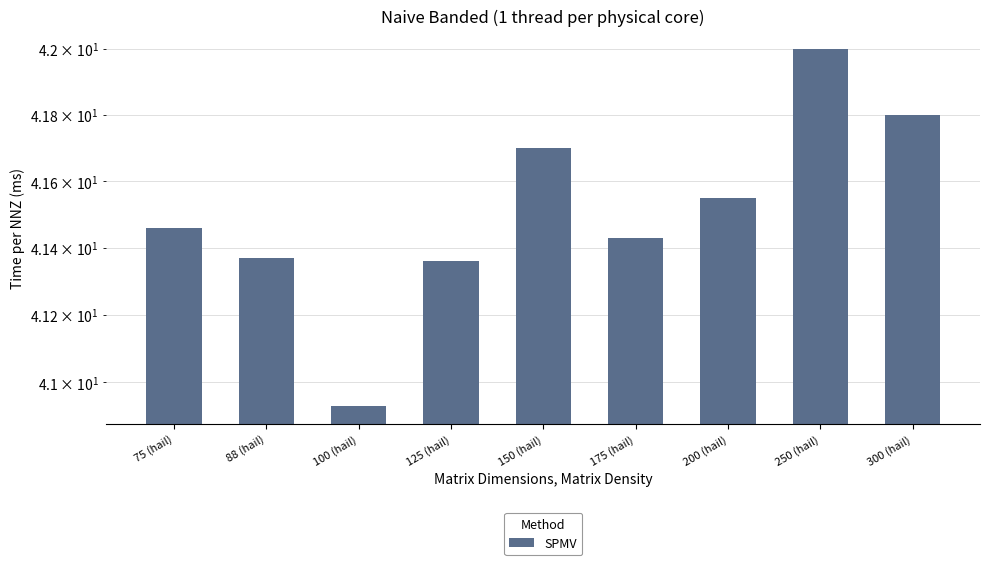

Approximately how many times larger is the value at 300 (hail) compared to 200 (hail)?

1.0